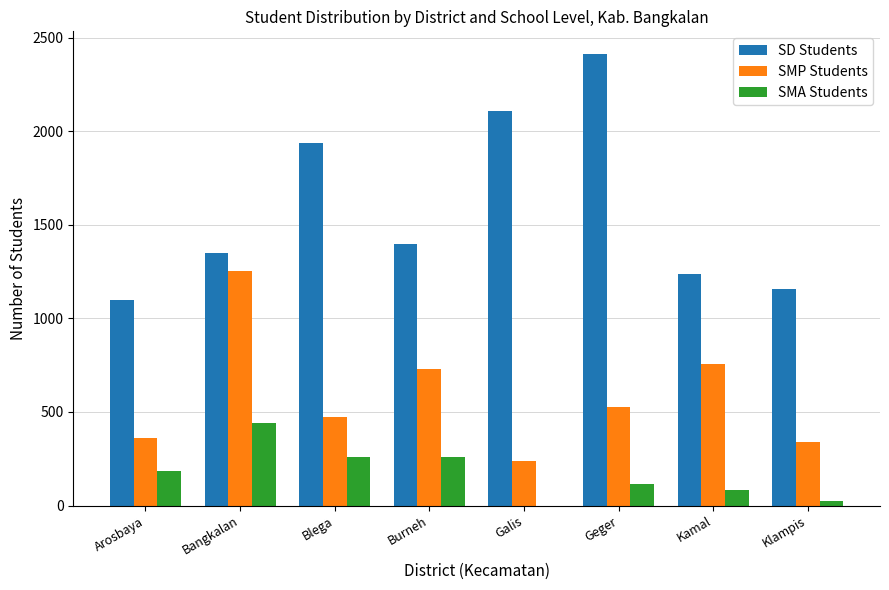

Count the number of data series in this chart.

3